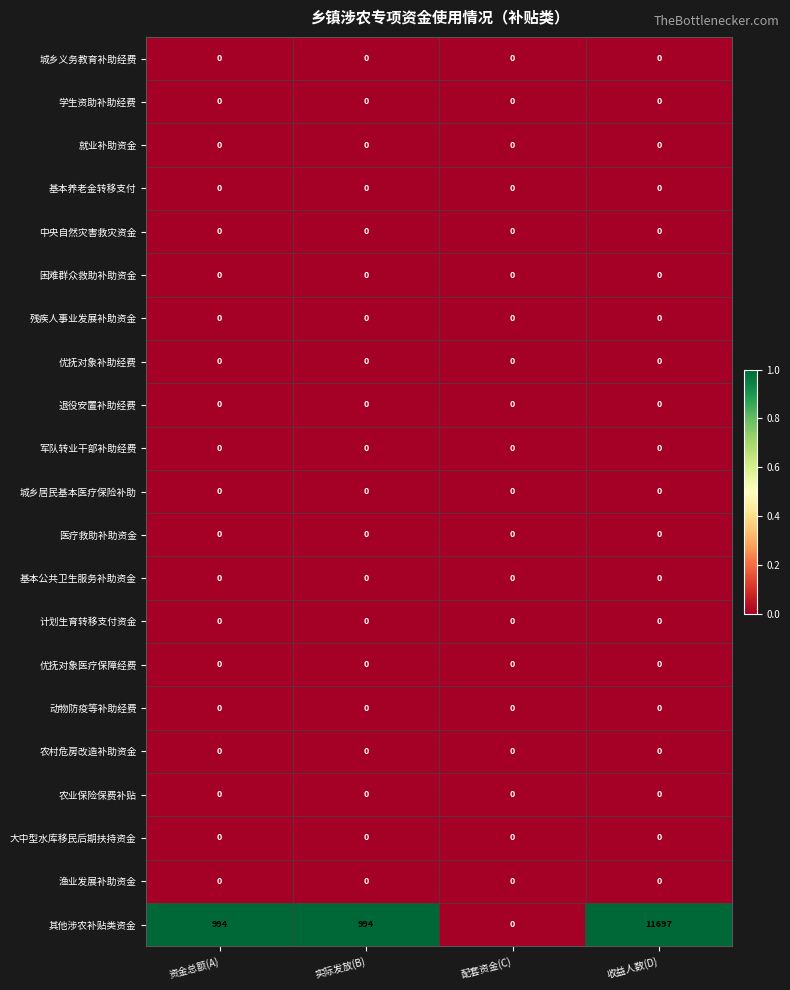

At how many categories does at least one series exceed 400?

3